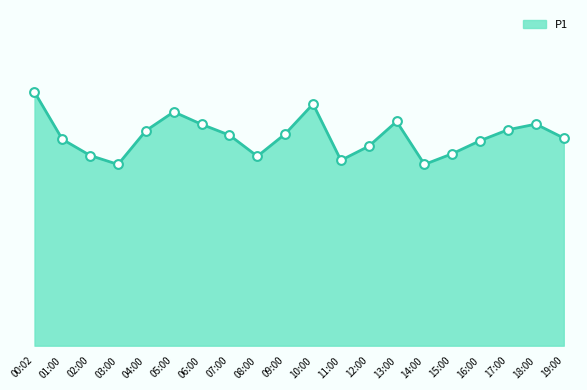

What is the change in value from 04:00 to 14:00?

-3.5